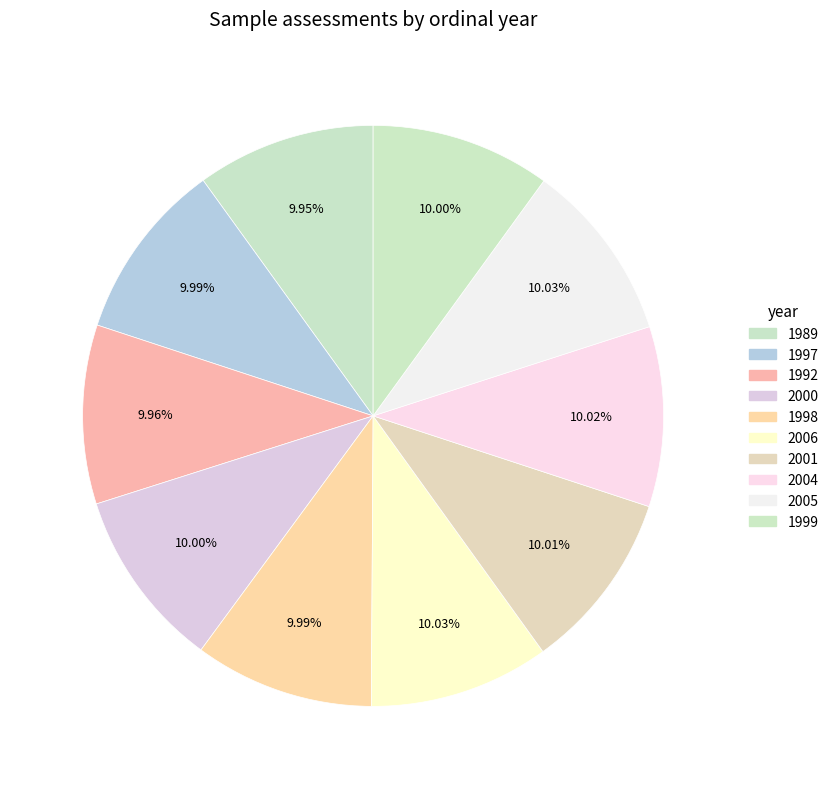

True or false: 1998 accounts for 10% of the total.

True